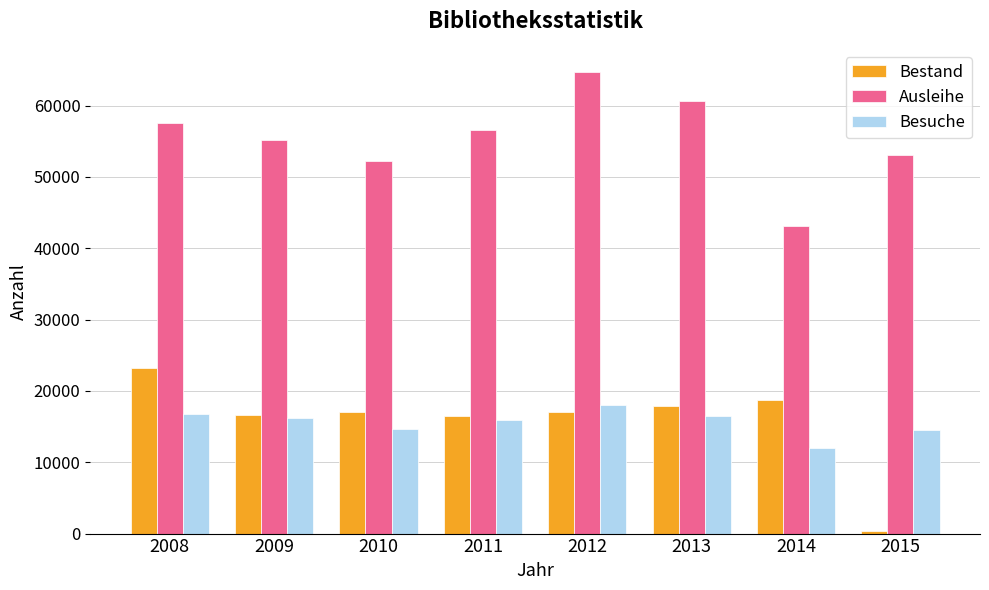

Are the bars grouped side by side (vs. stacked)?

Yes